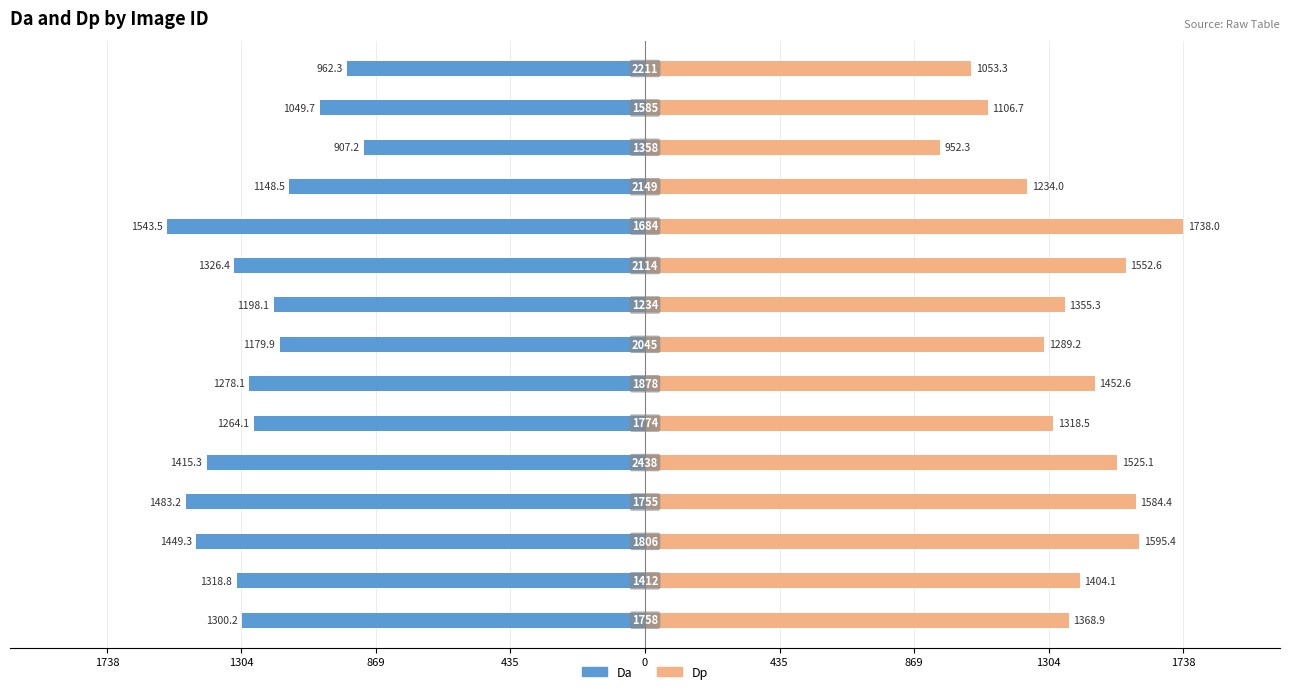

What are all the series names shown in the legend?

Da, Dp